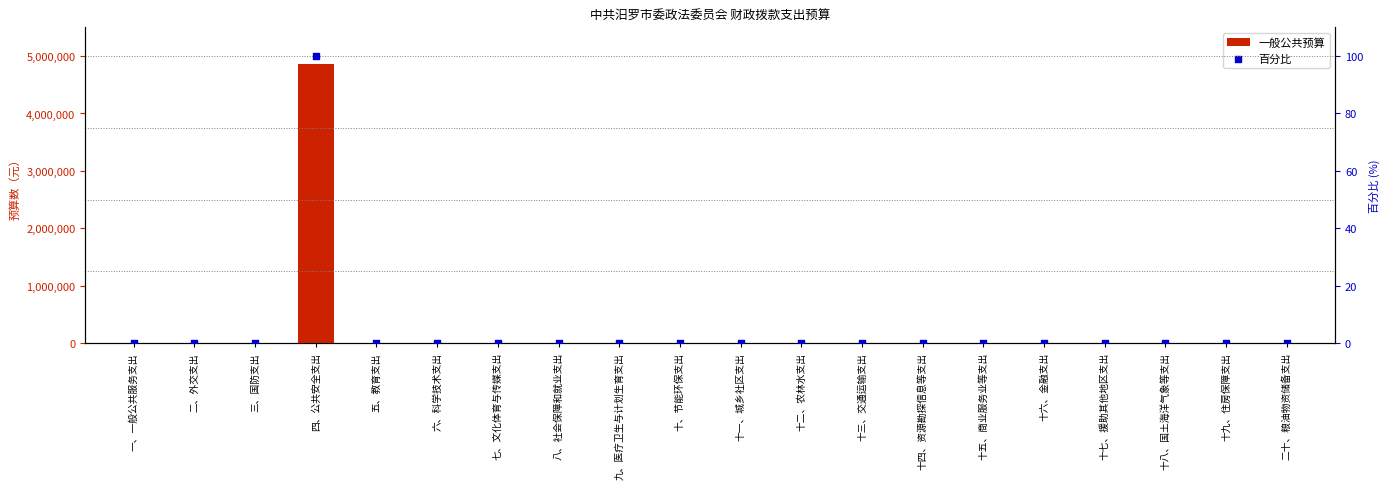

At which category is the sum across all series the highest?

四、公共安全支出